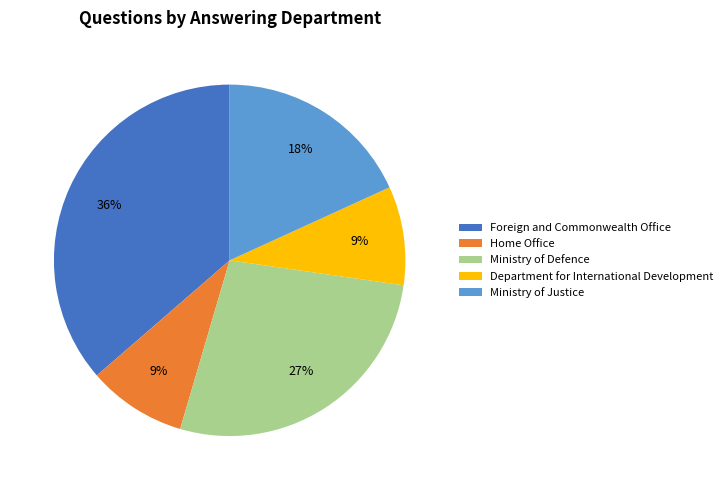

Which has a higher value, Home Office or Ministry of Justice?

Ministry of Justice